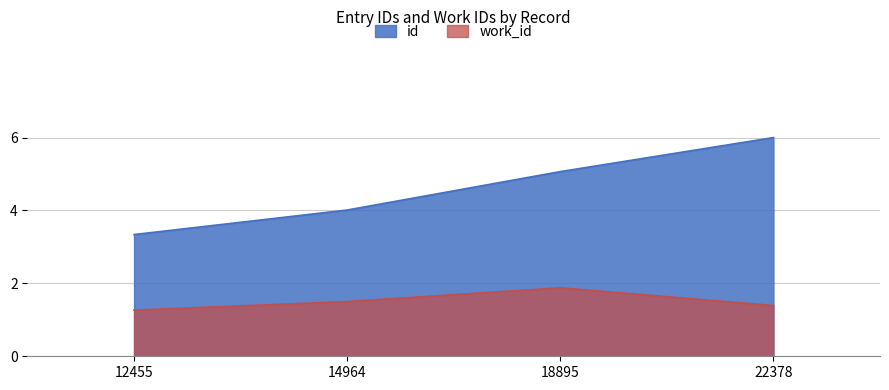

What is the difference between the maximum and second lowest values in the id series?

2.0